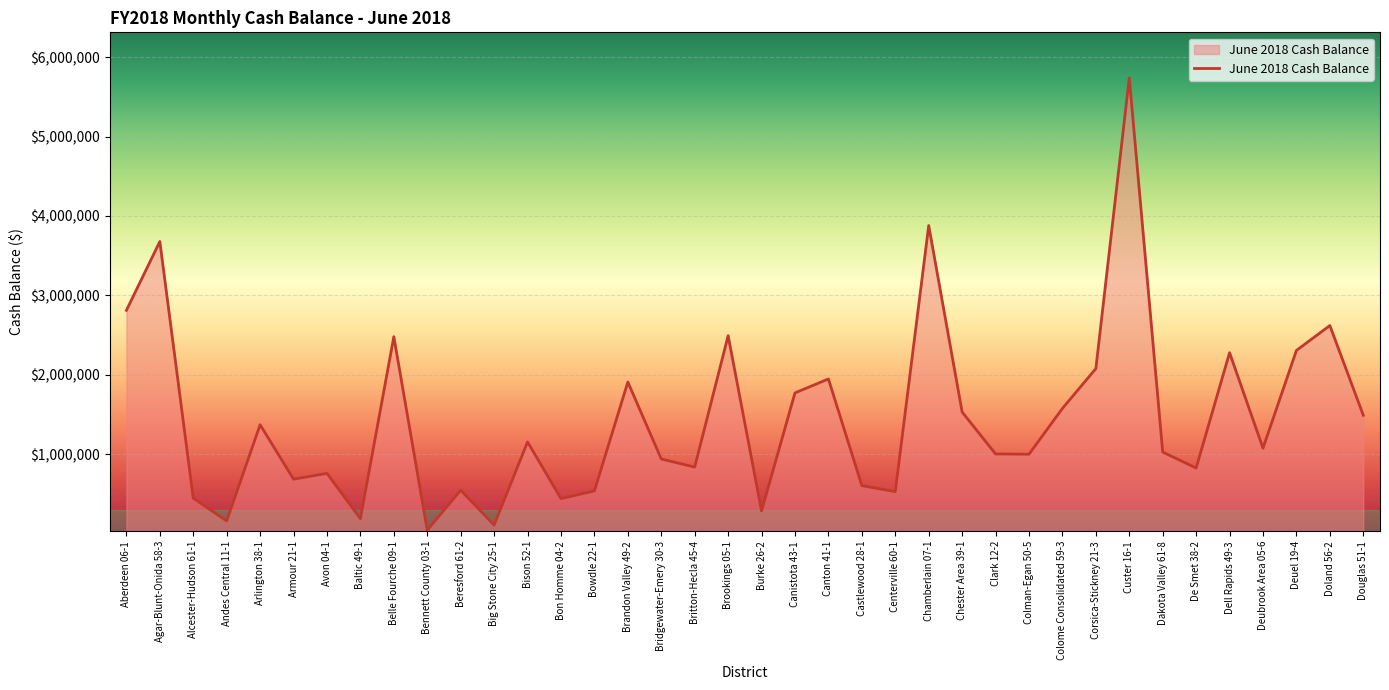

At which category does the data reach its first local peak?

Agar-Blunt-Onida 58-3